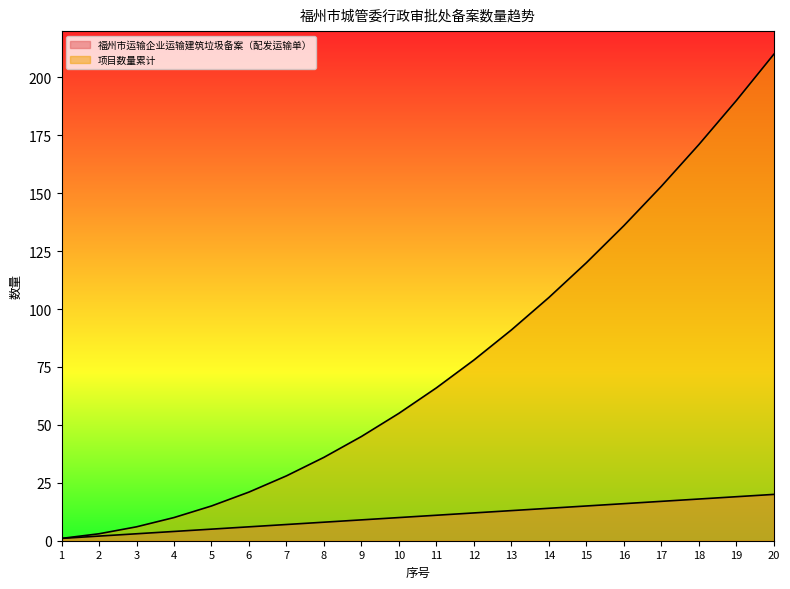

At which category does the chart reach its peak across all series?

20